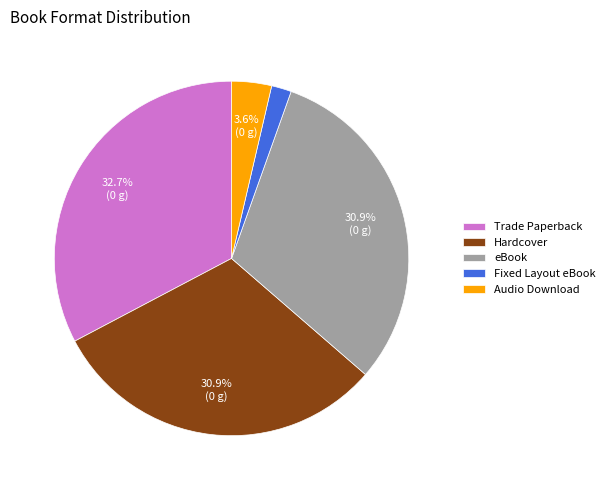

What is the ratio of the value at eBook to the value at Hardcover?

1.0